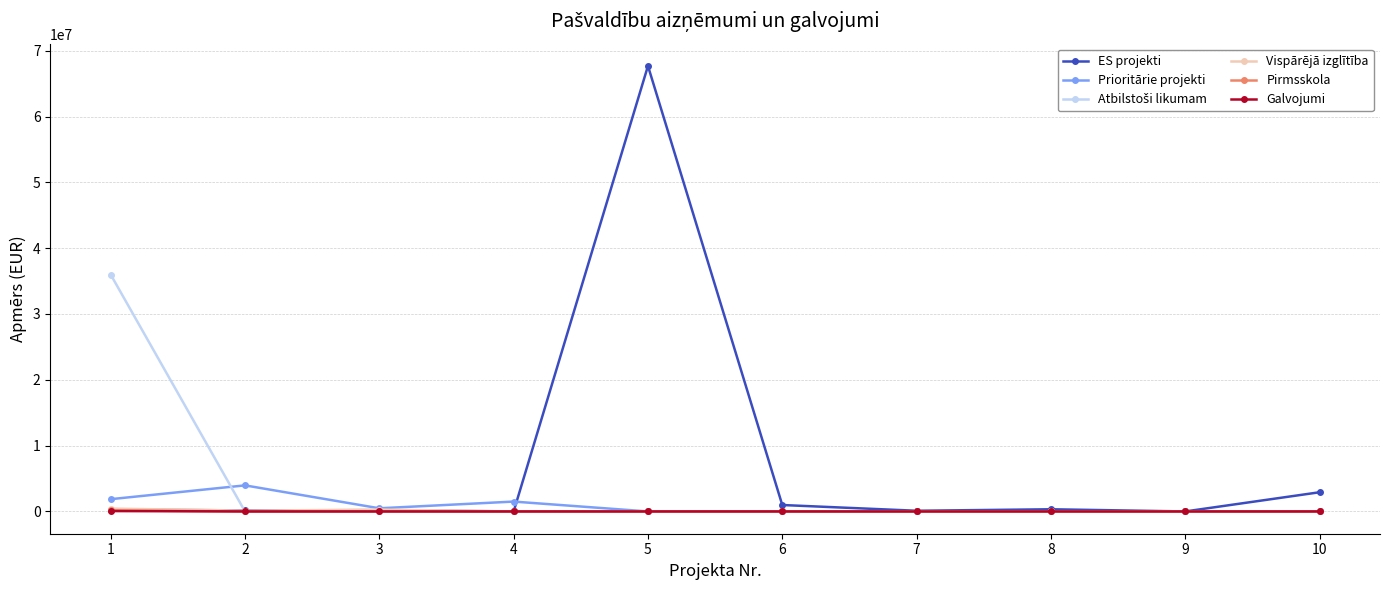

Which series changed the most between 5 and 9?

ES projekti